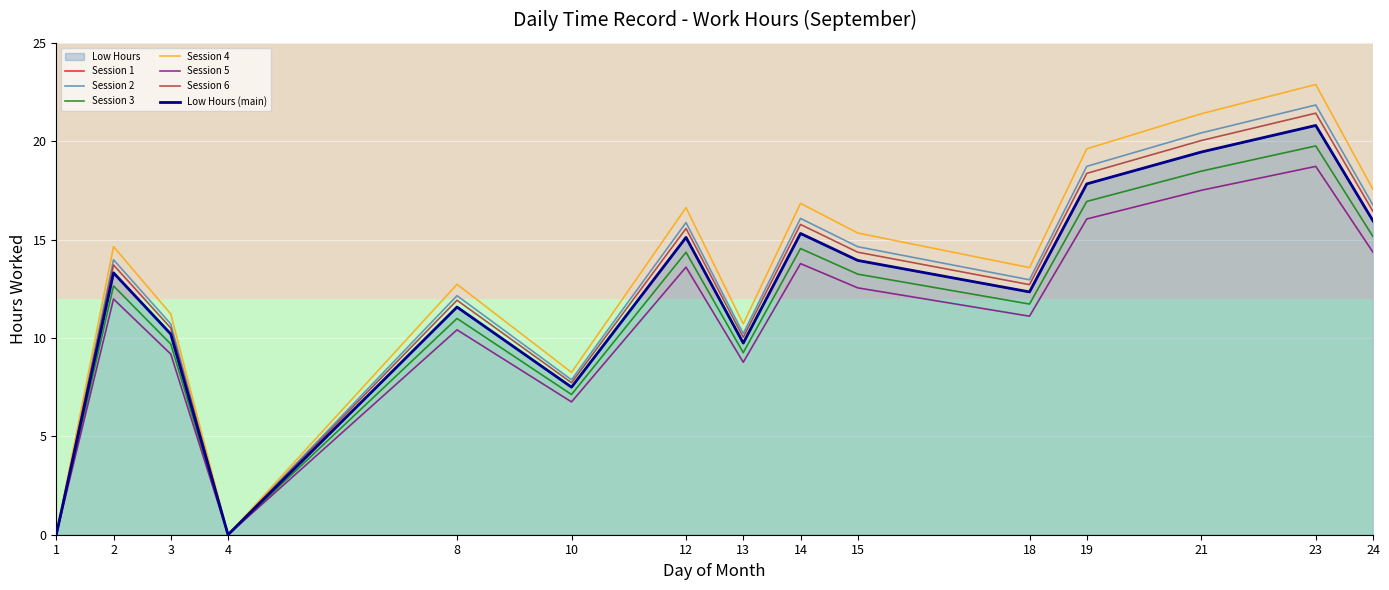

Read the value at 8.

11.0